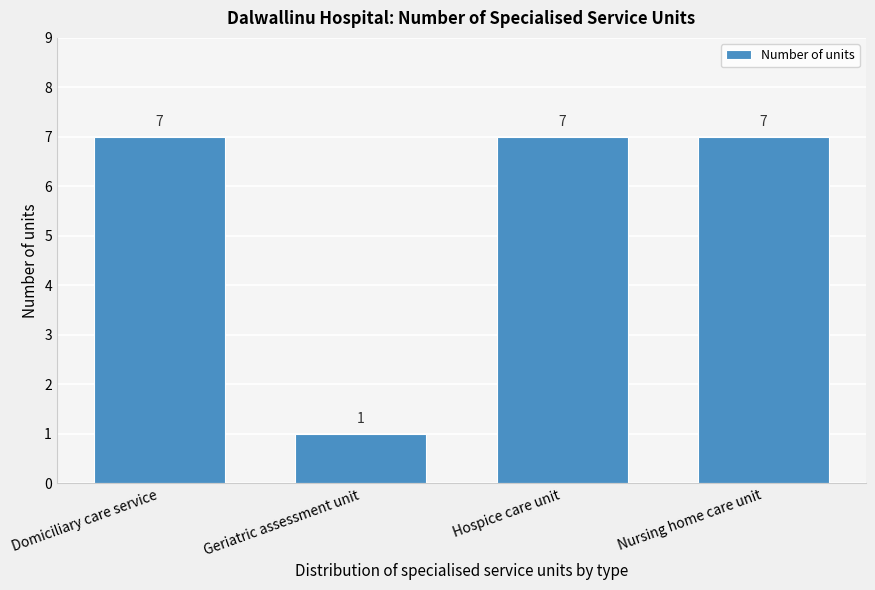

Reading right to left, extract all data points from this chart.

Nursing home care unit=7	Hospice care unit=7	Geriatric assessment unit=1	Domiciliary care service=7